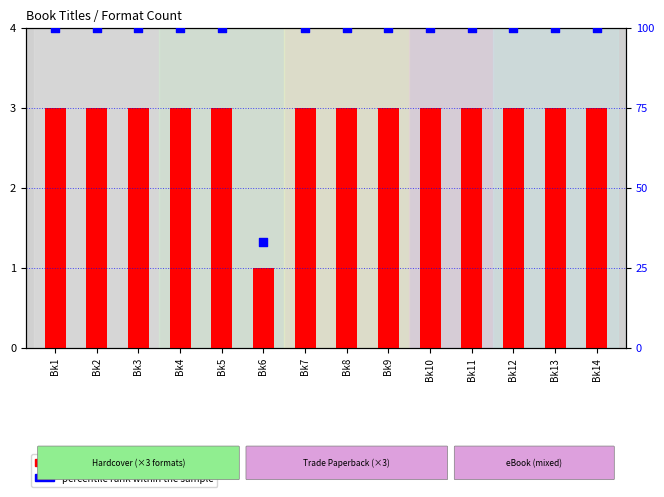

What are all the series names shown in the legend?

format count, percentile rank